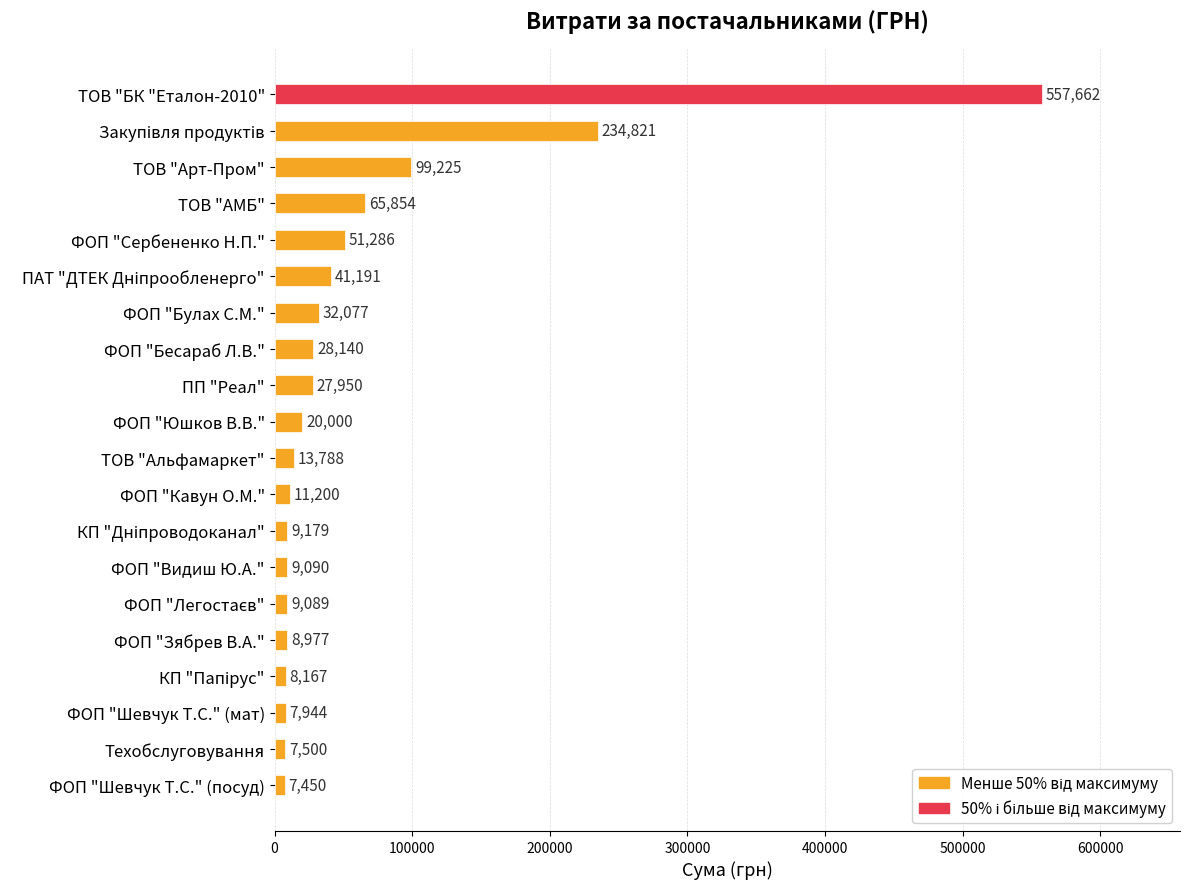

What value does the data have at ПП "Реал"?

27950.0